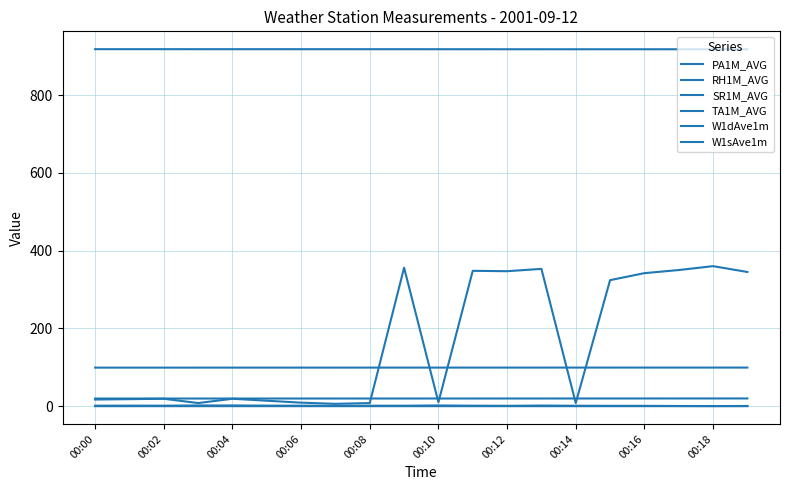

What is the value of the W1dAve1m point at the 20th from the left?

345.0